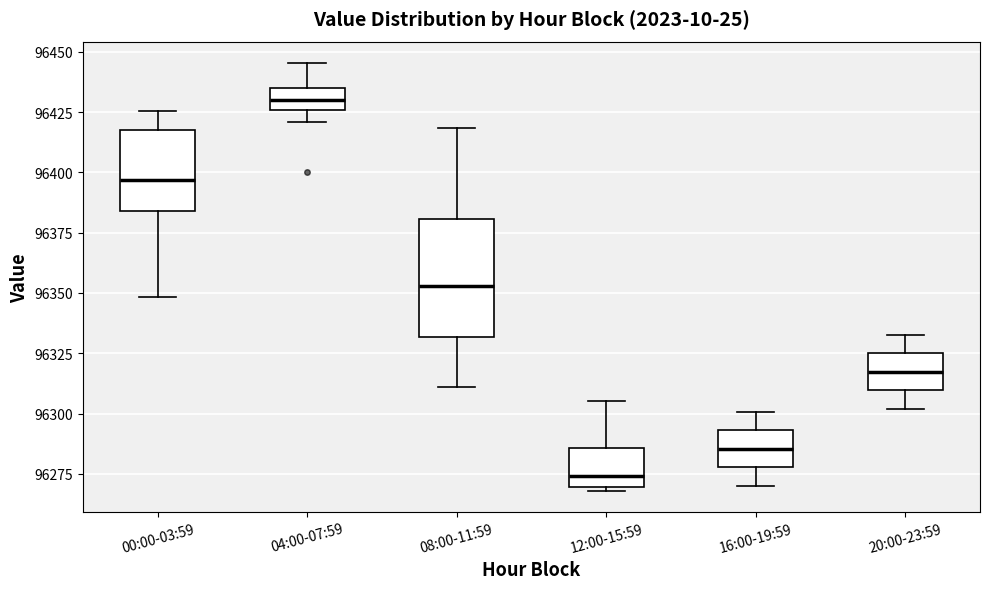

Reading left to right, read every box against the y-axis: the position of its median line, the range the box covers, and the ends of its whiskers. The values are not printed on the chart, so give them approximately, as read against the axis.

00:00-03:59: median 96395, box 96385 to 96420, whiskers 96350 to 96425
04:00-07:59: median 96430, box 96425 to 96435, whiskers 96420 to 96445
08:00-11:59: median 96355, box 96330 to 96380, whiskers 96310 to 96420
12:00-15:59: median 96275, box 96270 to 96285, whiskers 96270 to 96305
16:00-19:59: median 96285, box 96280 to 96295, whiskers 96270 to 96300
20:00-23:59: median 96315, box 96310 to 96325, whiskers 96300 to 96335